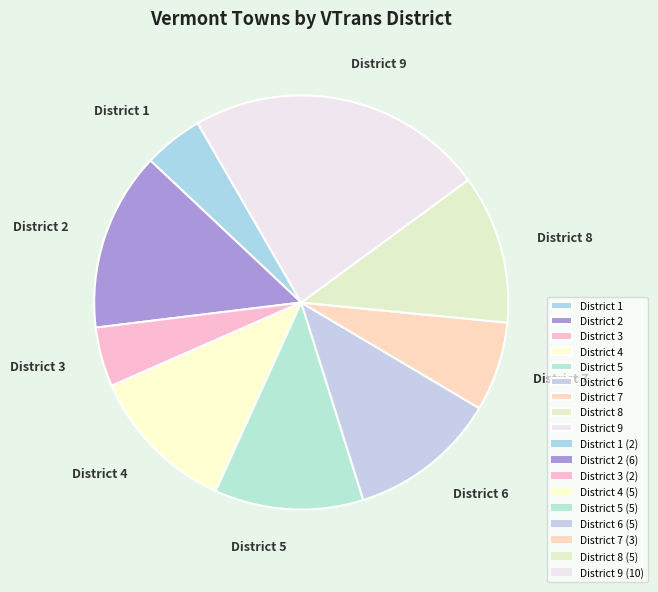

Do District 9 and District 7 together represent more than half of the pie?

No